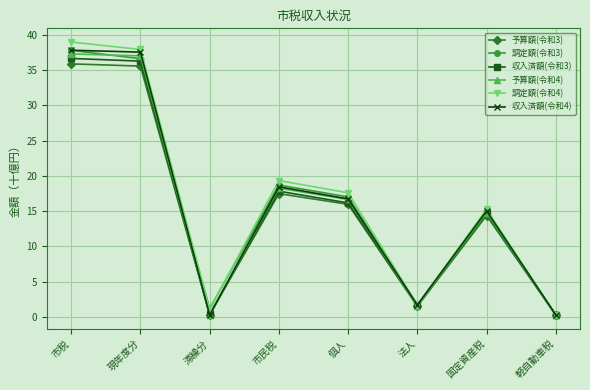

In 調定額(令和4), how many points are lower than both neighbors (excluding endpoints)?

2